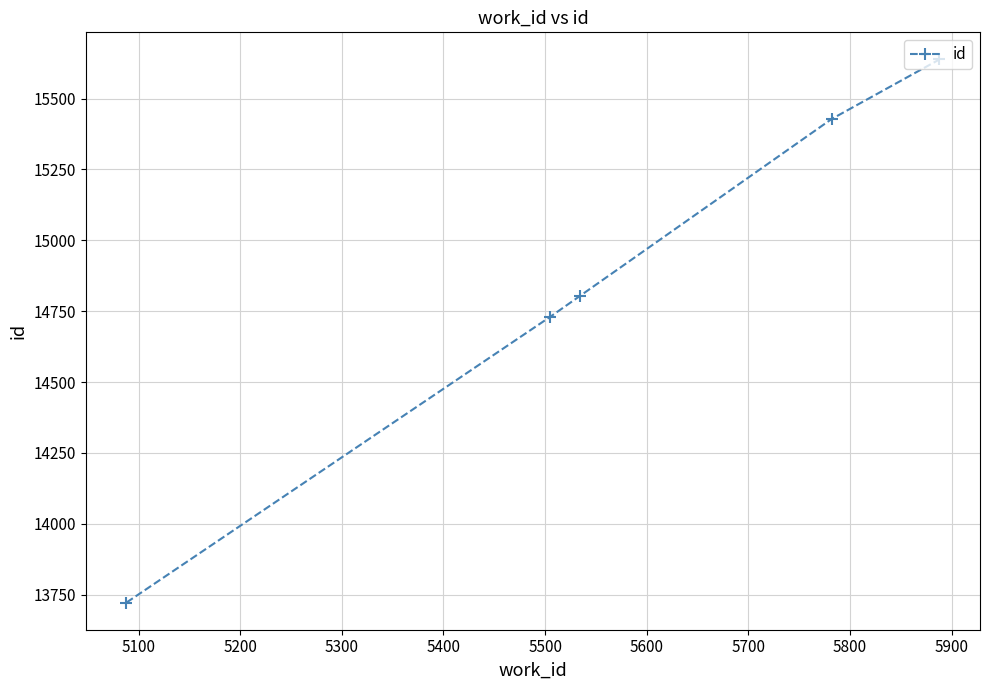

What is the value of the 2nd point from the left?

14730